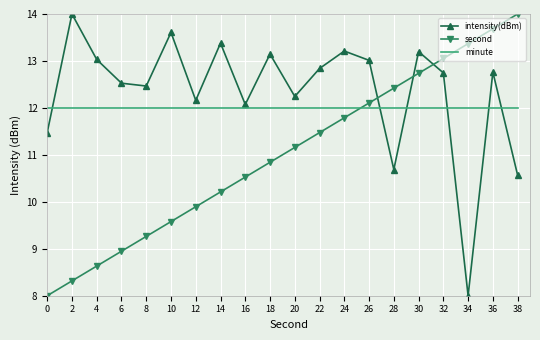

Which series has the largest total across all categories?

intensity(dBm)